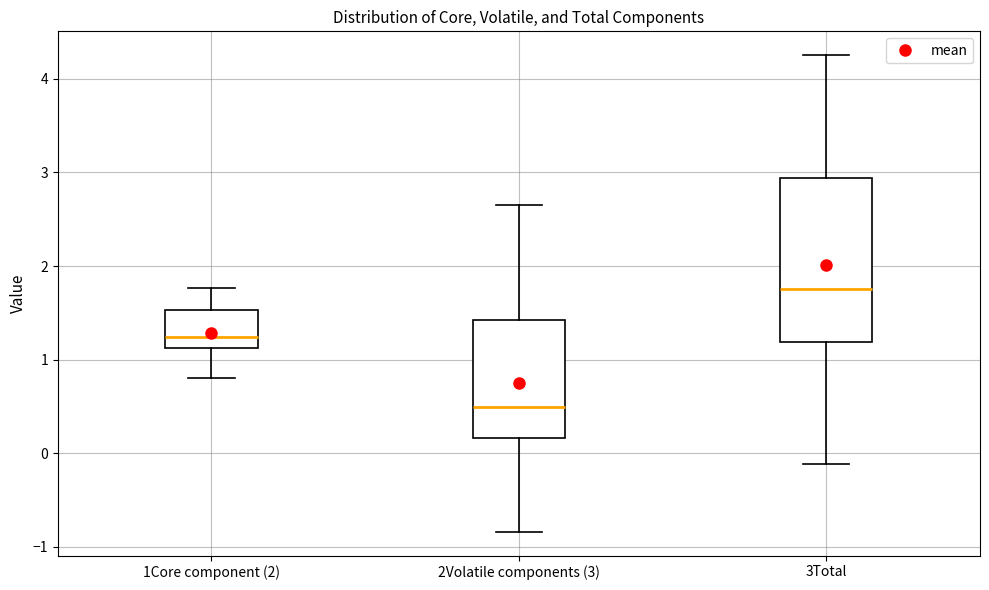

Which box is the tallest, from its lower edge to its upper edge?

3Total